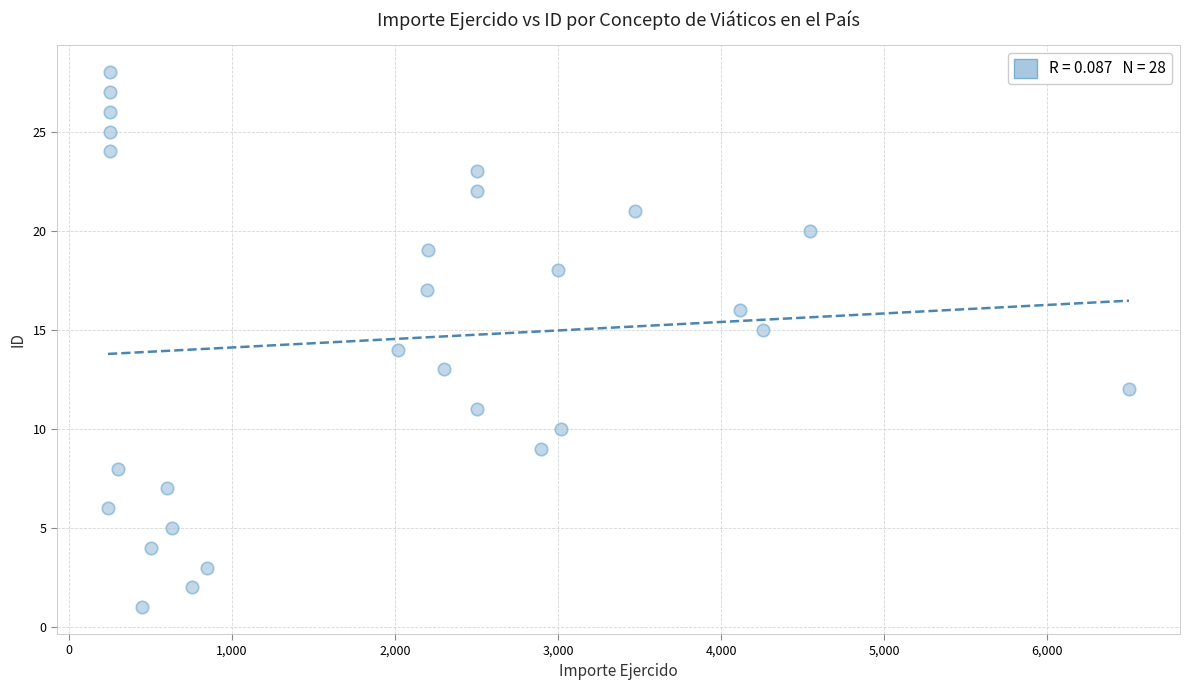

What is the range of Y values (max minus min)?

27